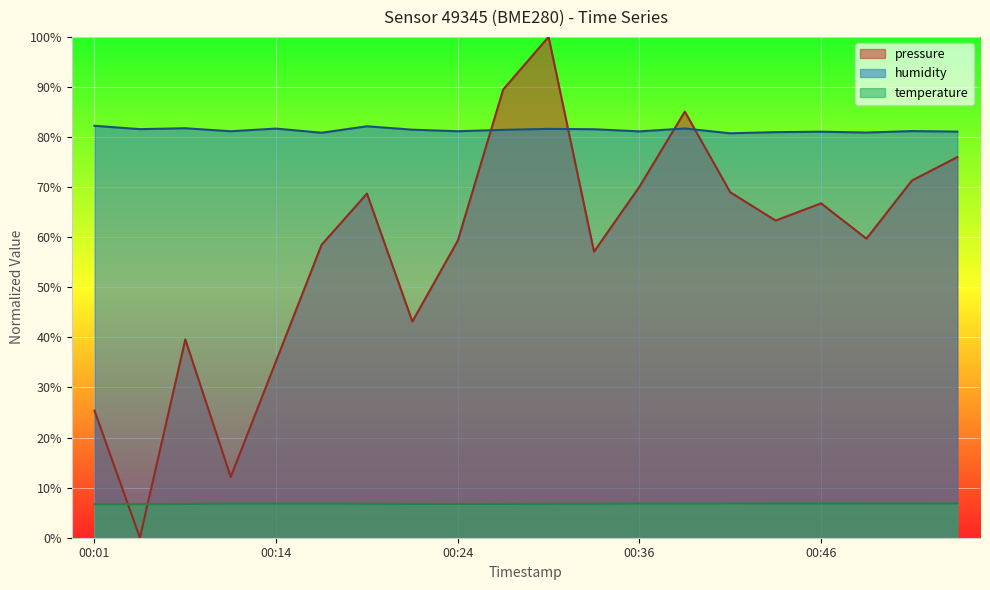

True or false: pressure has more than 2 points higher than both neighbors.

True